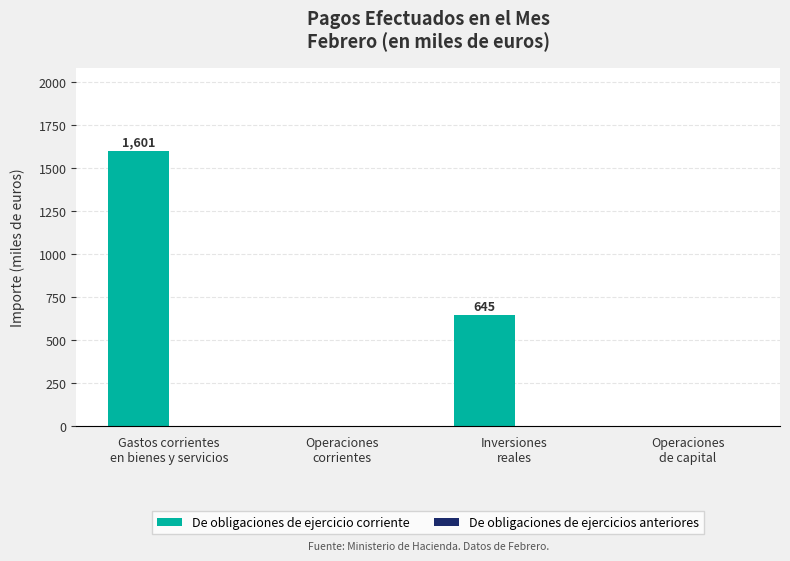

What is the greatest value displayed?

1601.3